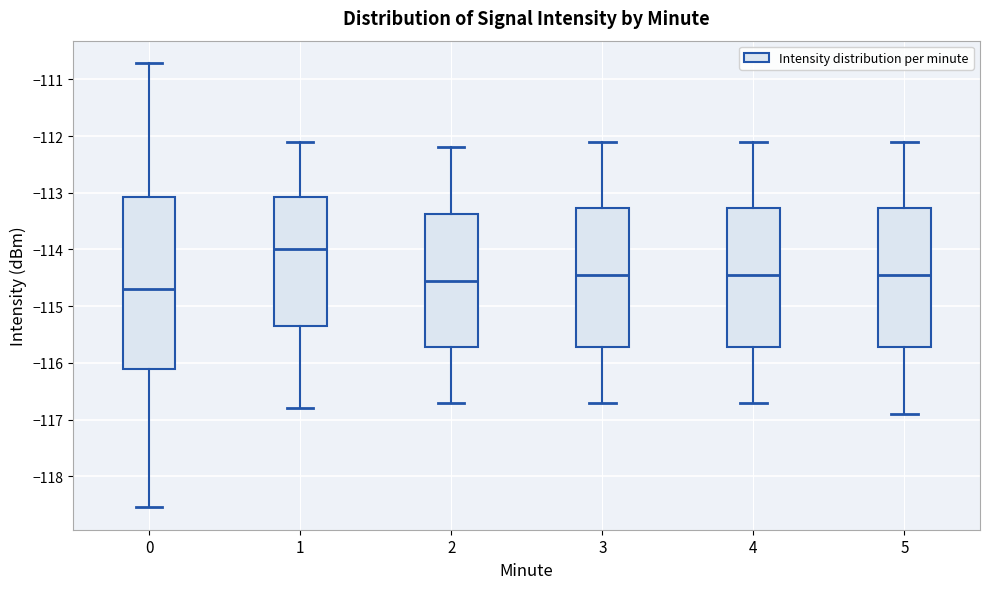

Where is the lower edge of the box at x = 1 on the y-axis? The values are not printed on the chart, so give them approximately, as read against the axis.

-115.3